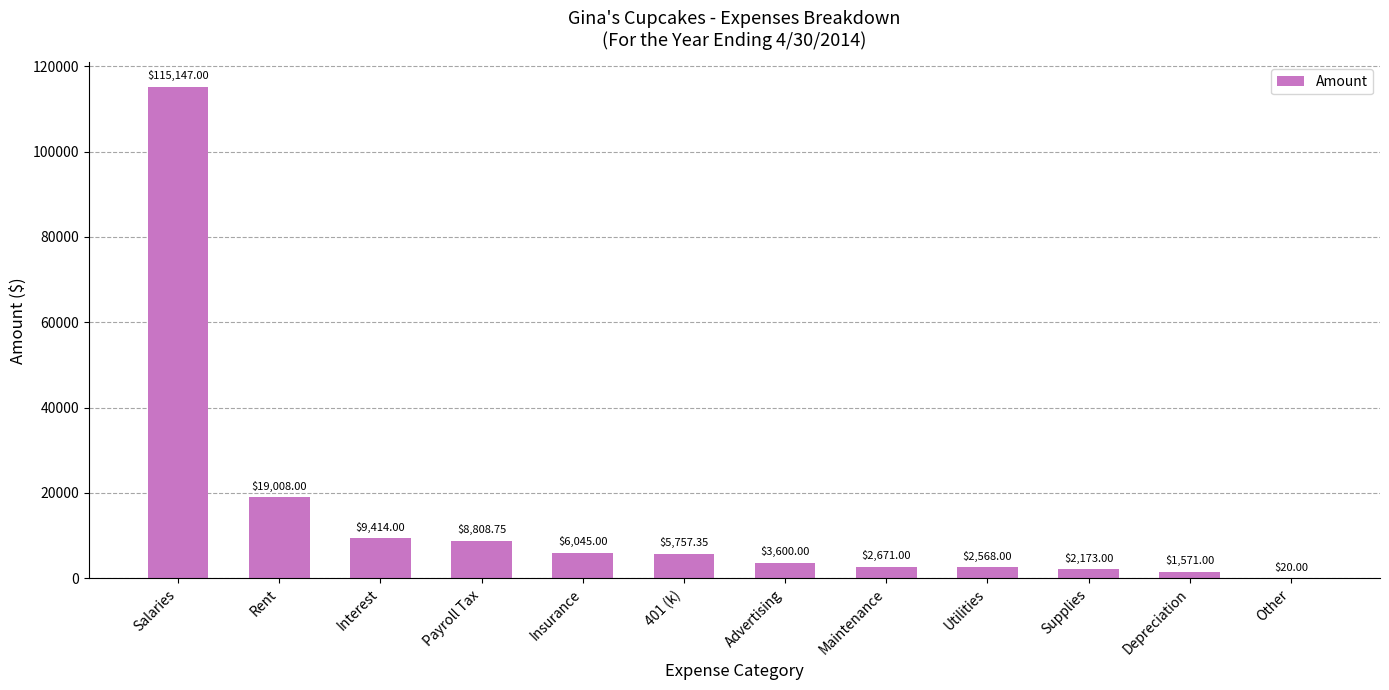

Are the bars horizontal?

No